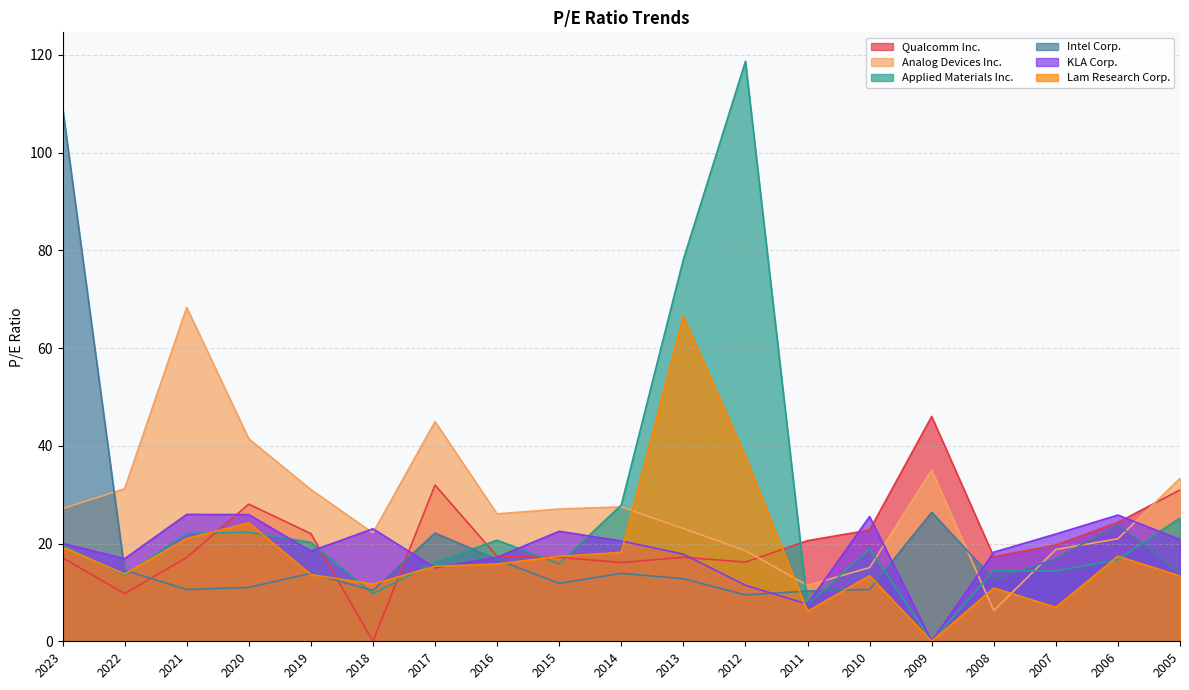

Reading left to right, transcribe all the data shown in this chart.

Qualcomm Inc.: 17.1	9.8	17.1	28.1	22.0	0.0	32.0	17.4	17.2	16.1	17.2	16.2	20.6	22.8	46.0	17.3	19.7	24.3	31.0
Analog Devices Inc.: 27.1	31.2	68.3	41.4	31.0	22.2	44.9	26.1	27.1	27.5	23.1	18.6	11.4	15.1	35.0	6.3	18.8	21.0	33.3
Applied Materials Inc.: 19.6	13.6	22.1	22.3	20.2	9.8	16.2	20.7	15.9	27.9	78.1	118.7	7.5	18.9	0.0	14.4	14.4	16.7	25.2
Intel Corp.: 109.3	14.5	10.6	11.0	13.9	10.4	22.1	16.7	11.8	13.9	12.8	9.5	10.3	10.6	26.4	12.7	16.9	23.8	13.9
KLA Corp.: 20.0	16.9	26.0	25.9	18.4	23.0	15.0	17.2	22.5	20.5	17.8	11.5	7.6	25.5	0.0	18.2	22.0	25.8	20.8
Lam Research Corp.: 19.3	13.8	21.0	24.2	13.6	11.7	15.3	15.8	17.4	18.2	66.5	37.8	6.2	13.4	0.0	10.9	7.0	17.4	13.4